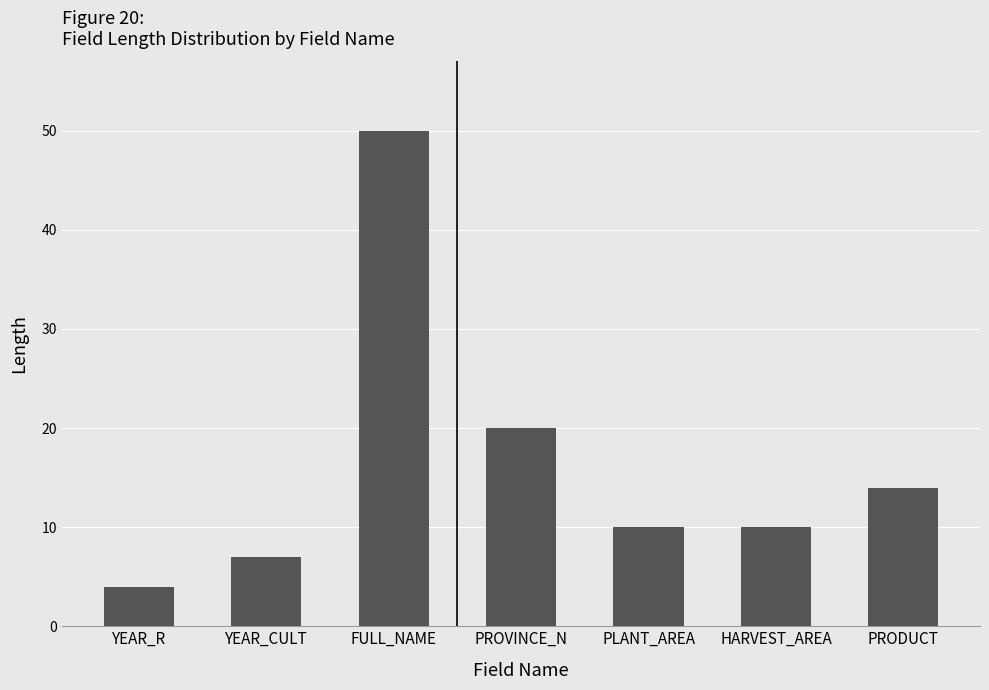

What is the label of the 7th bar from the left?

PRODUCT